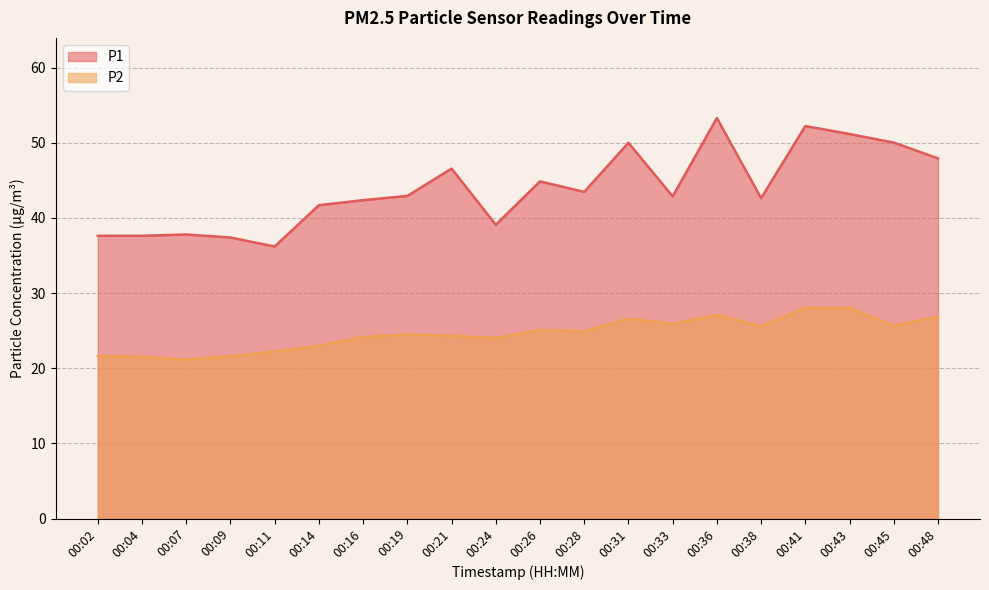

What is the sum of all P2 values?

492.0